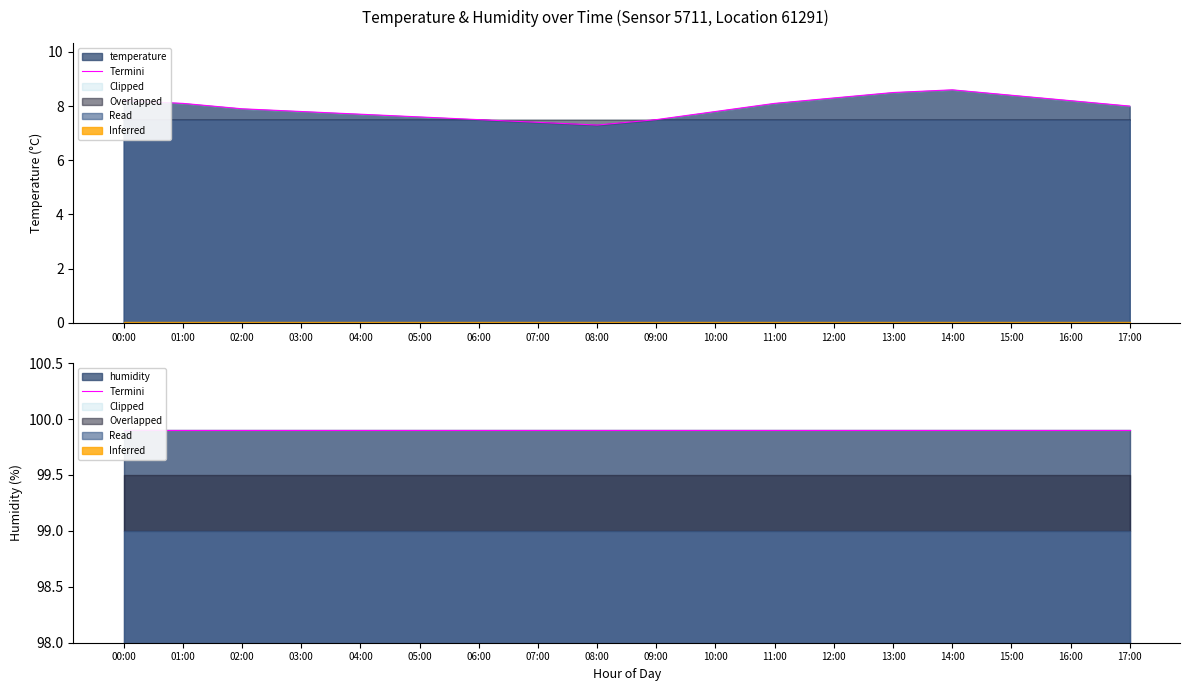

What is the smallest value displayed?

7.3